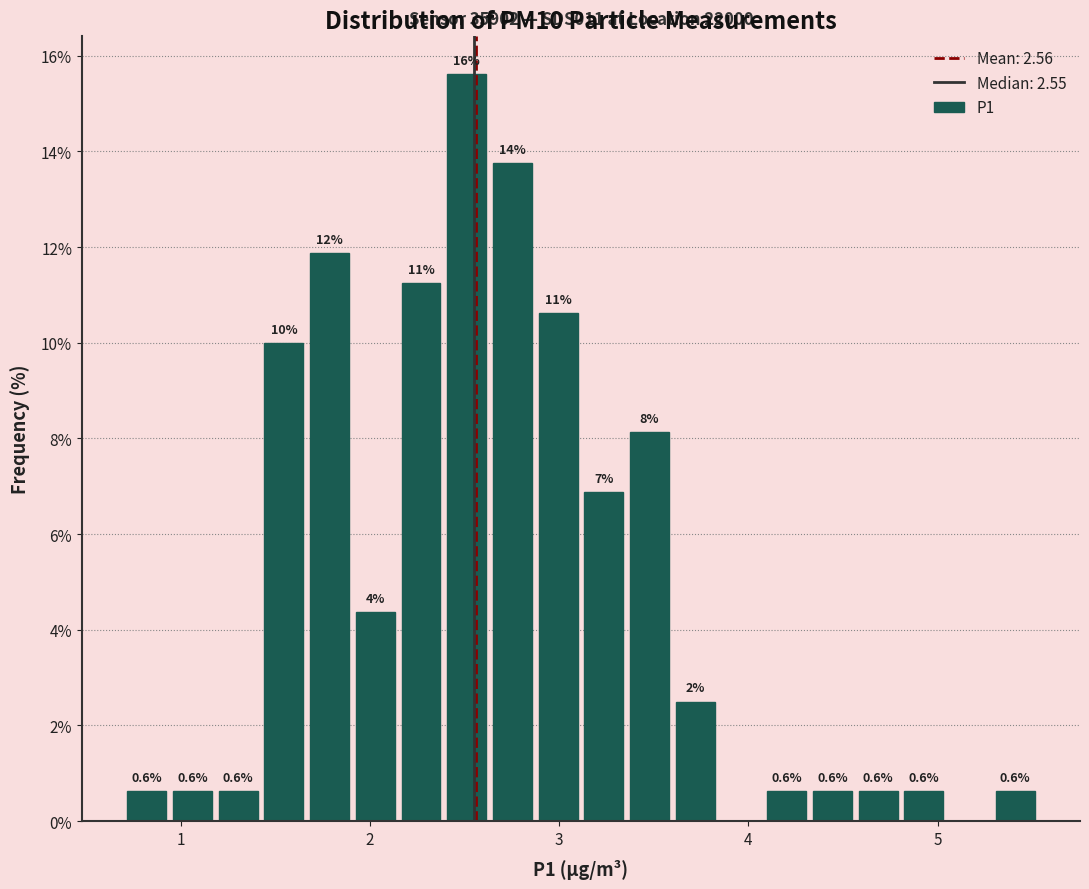

Read against the x-axis, roughly where is the centre of the tallest bar?

2.5